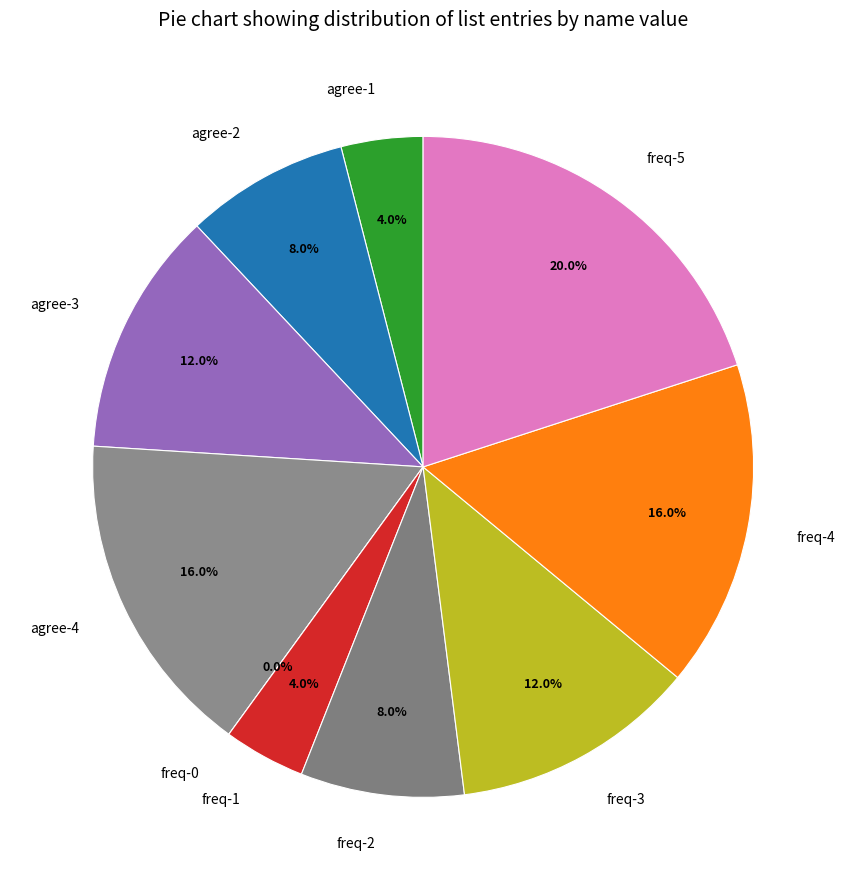

Which slice is the largest?

freq-5